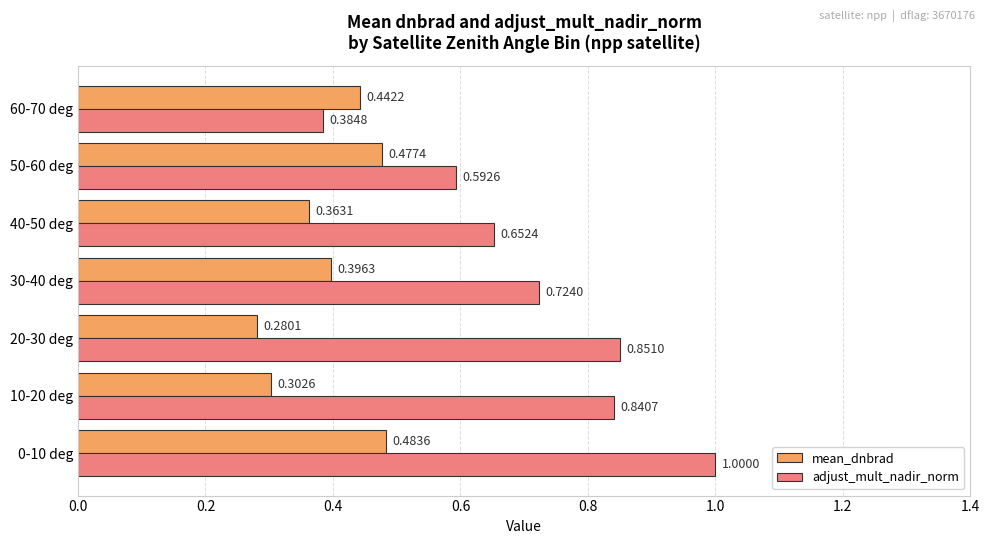

Which series has the largest range (max minus min)?

adjust_mult_nadir_norm